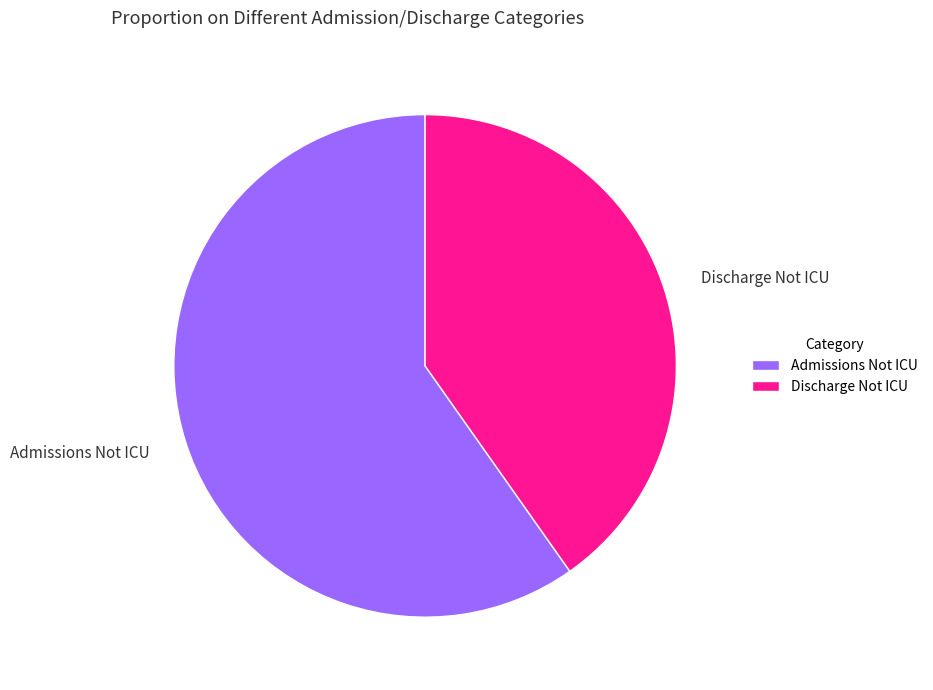

Approximately how many times larger is the value at Admissions Not ICU compared to Discharge Not ICU?

1.5